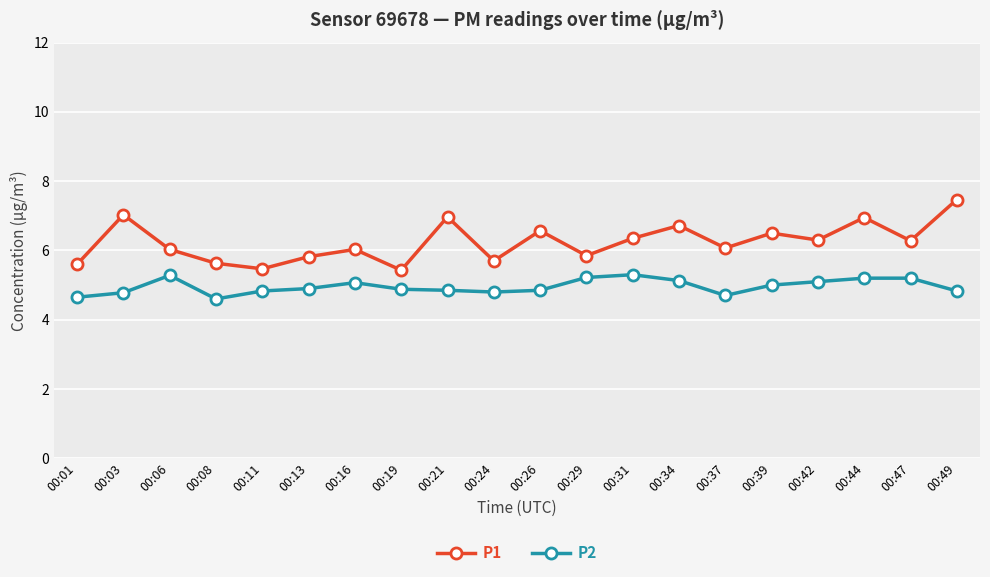

What is the approximate value of P2 at 00:01?

4.7